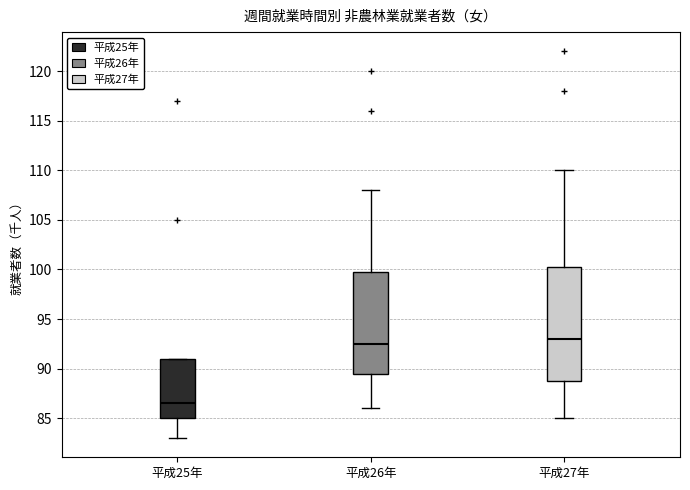

Reading left to right, transcribe this box plot: for each box, give where its median line is, the range the box spans, and where its two whiskers end, as read against the y-axis. The values are not printed on the chart, so give them approximately, as read against the axis.

平成25年: median 86.5, box 85.0 to 91.0, whiskers 83.0 to 91.0
平成26年: median 92.5, box 89.5 to 100.0, whiskers 86.0 to 108.0
平成27年: median 93.0, box 89.0 to 100.5, whiskers 85.0 to 110.0